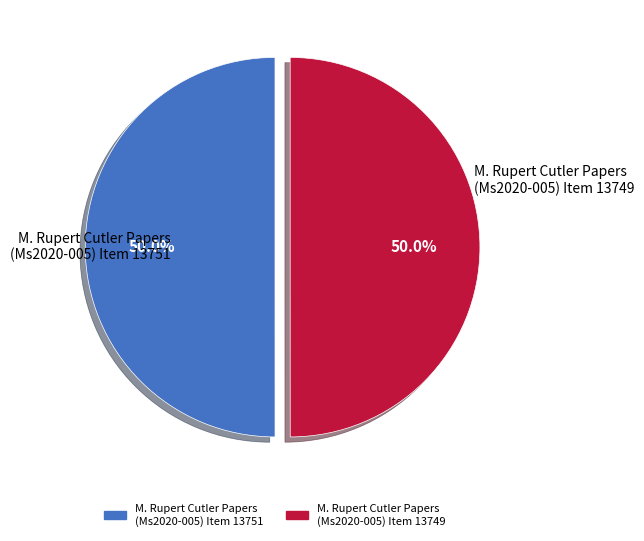

How many slices are in this pie chart?

2